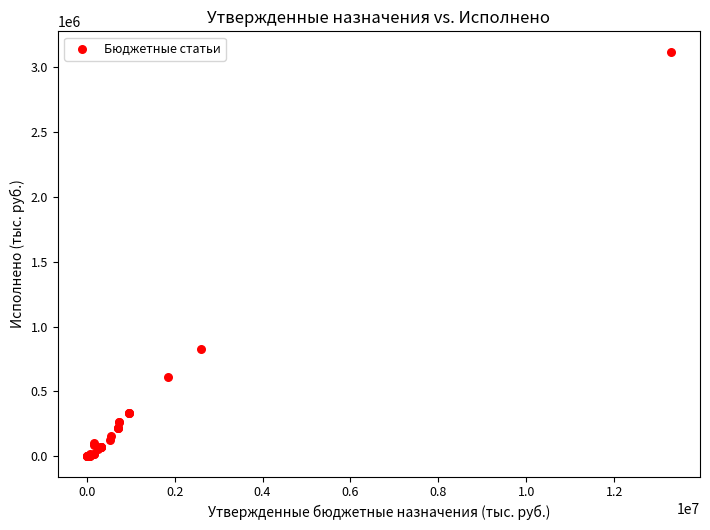

What Y value in the scatter plot is closest to 1560722?

827622.3